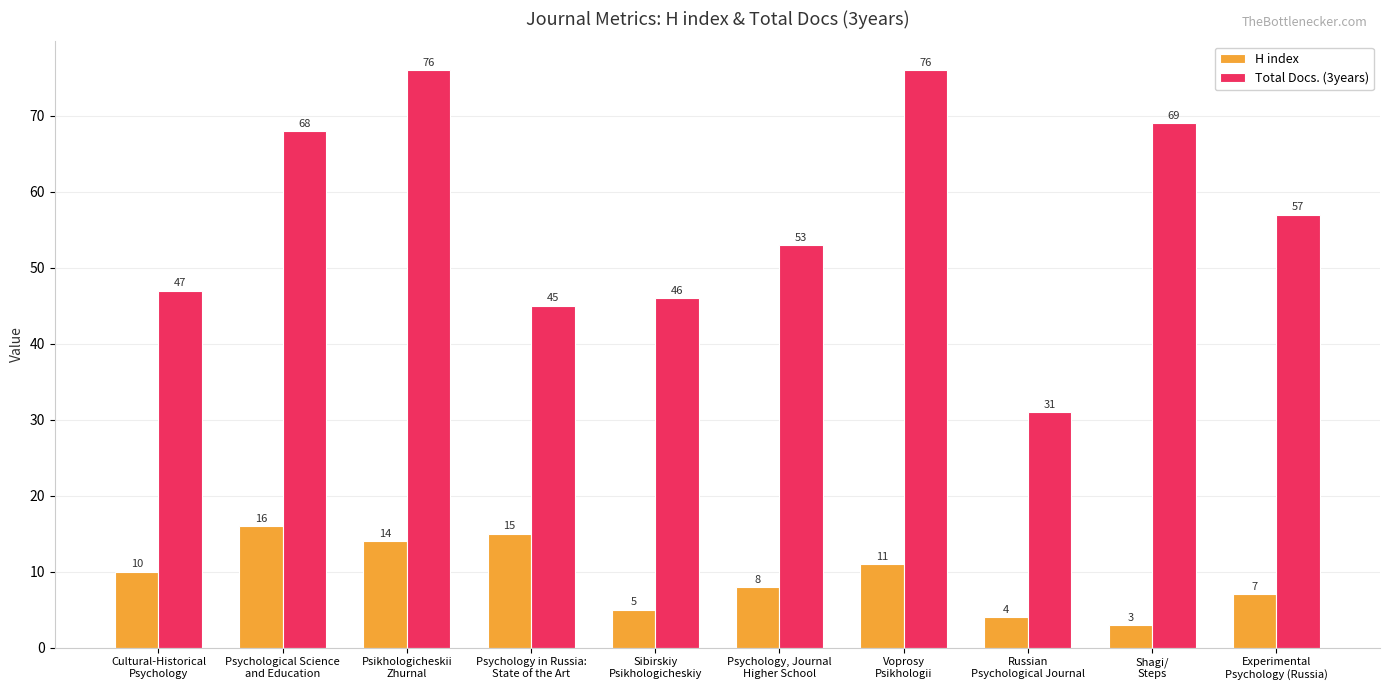

At which label is Total Docs. (3years) closest to 53?

Psychology, Journal
Higher School